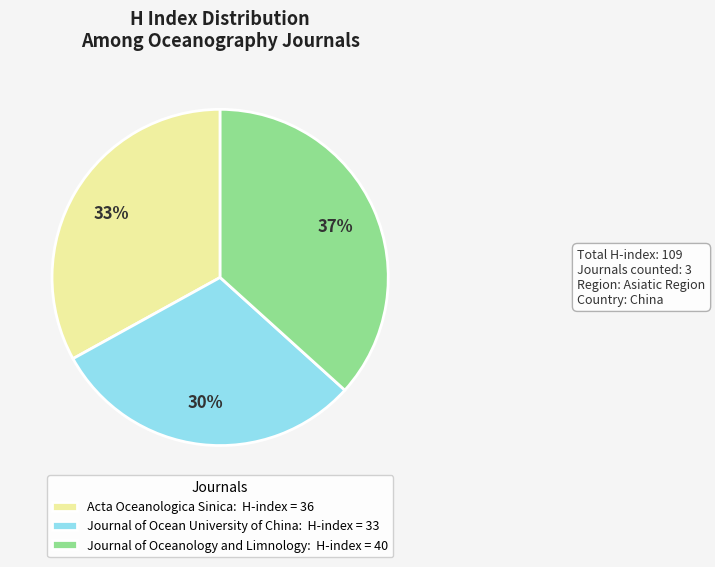

Approximately how many times larger is the value at Acta Oceanologica Sinica compared to Journal of Oceanology and Limnology?

0.9